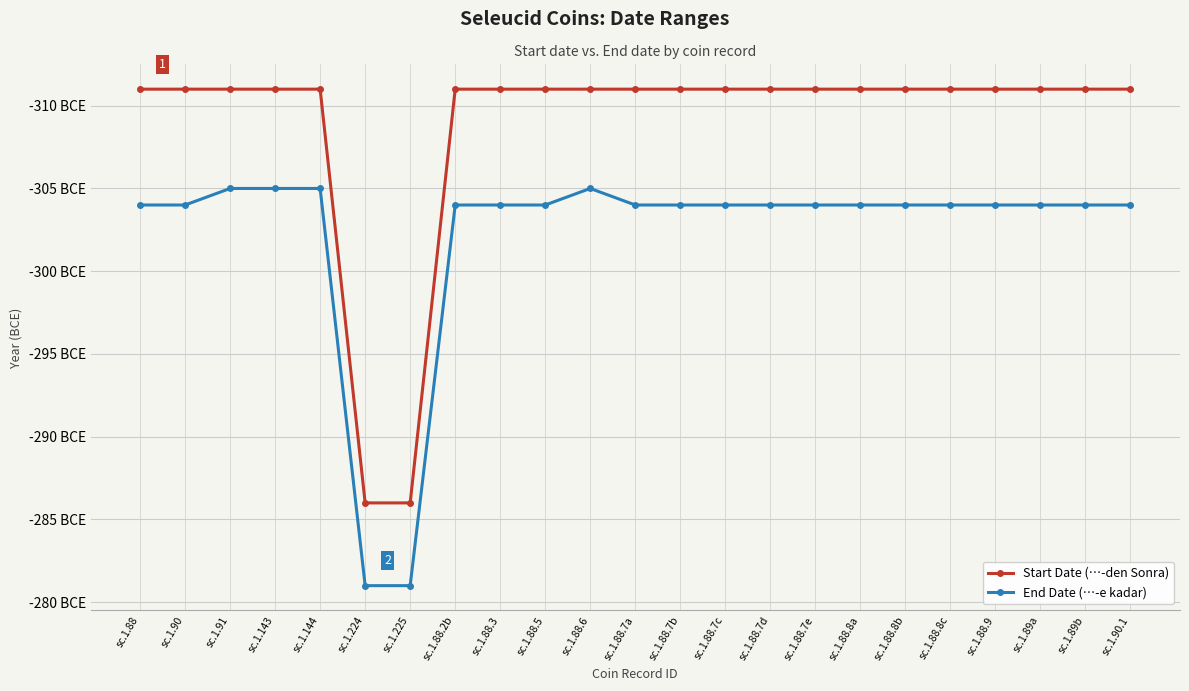

Does the chart have visible grid lines?

Yes